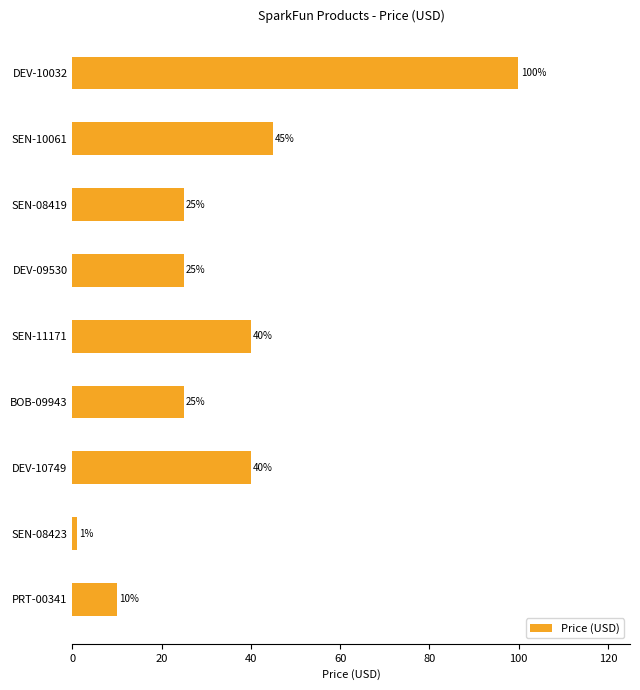

True or false: the data shows 40.0 at DEV-10749.

True